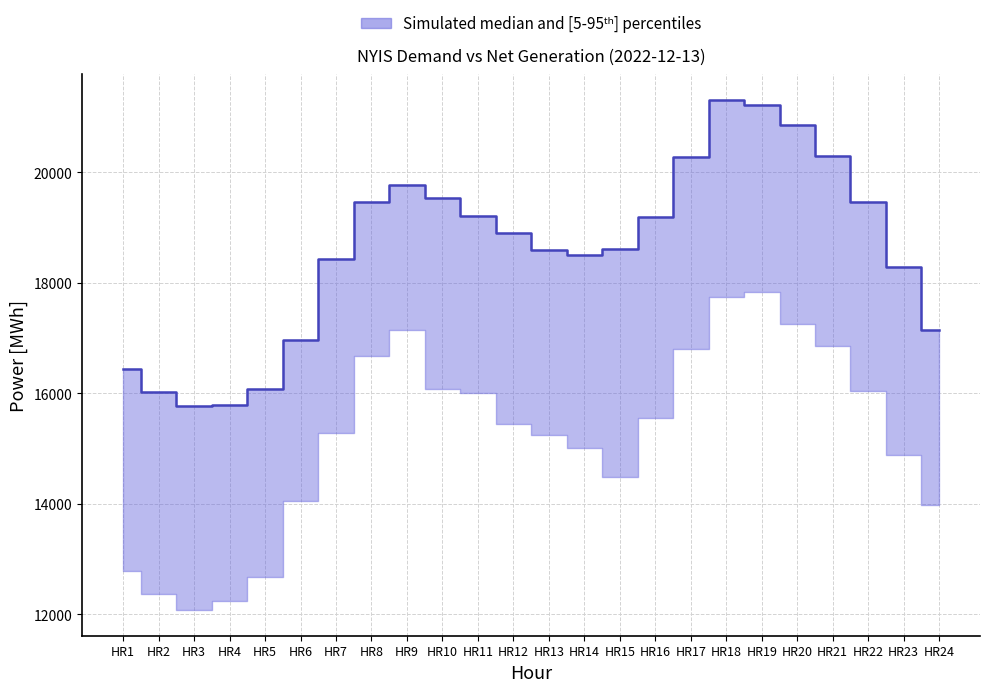

Does the chart display data point markers on the line(s)?

No